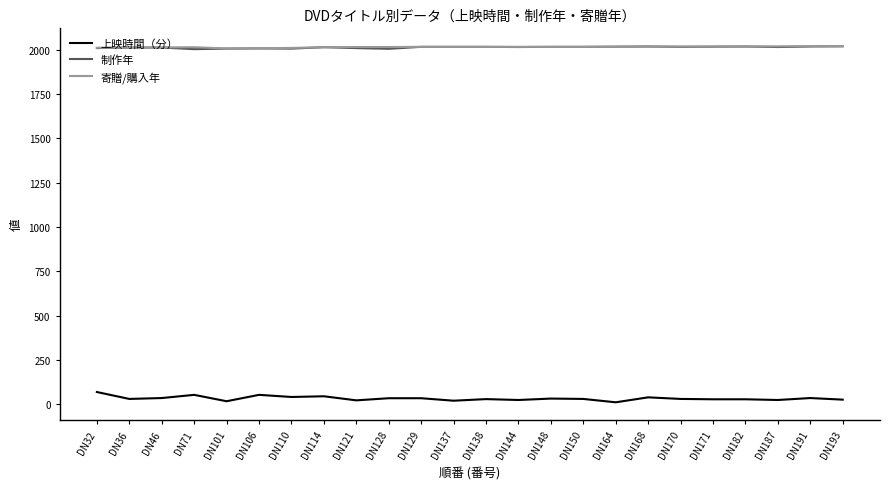

Which series has the largest range (max minus min)?

上映時間（分）